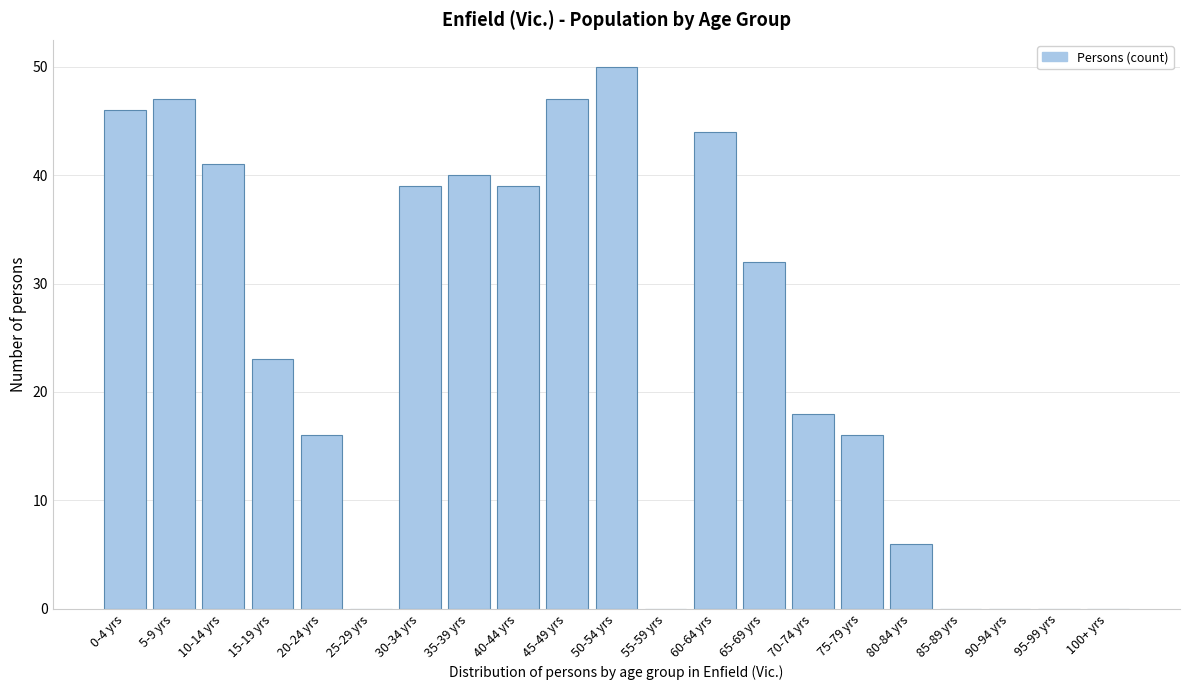

Reading left to right, extract all data points from this chart.

0-4 yrs=46	5-9 yrs=47	10-14 yrs=41	15-19 yrs=23	20-24 yrs=16	25-29 yrs=0	30-34 yrs=39	35-39 yrs=40	40-44 yrs=39	45-49 yrs=47	50-54 yrs=50	55-59 yrs=0	60-64 yrs=44	65-69 yrs=32	70-74 yrs=18	75-79 yrs=16	80-84 yrs=6	85-89 yrs=0	90-94 yrs=0	95-99 yrs=0	100+ yrs=0